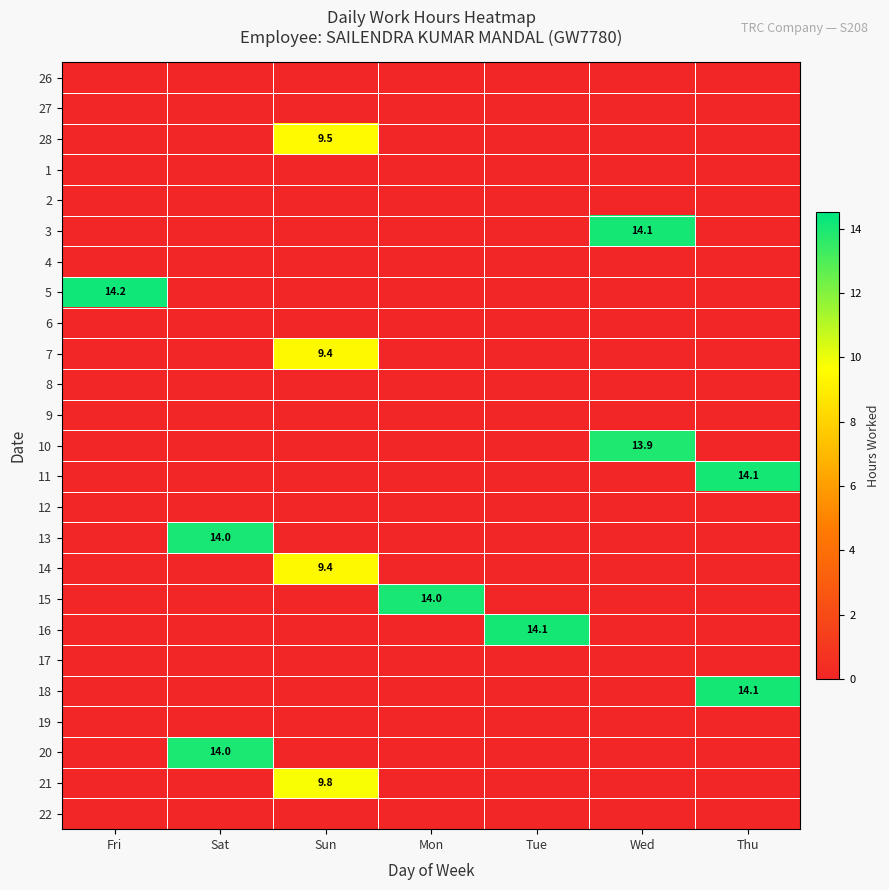

How many values in the 15 series exceed 0?

1